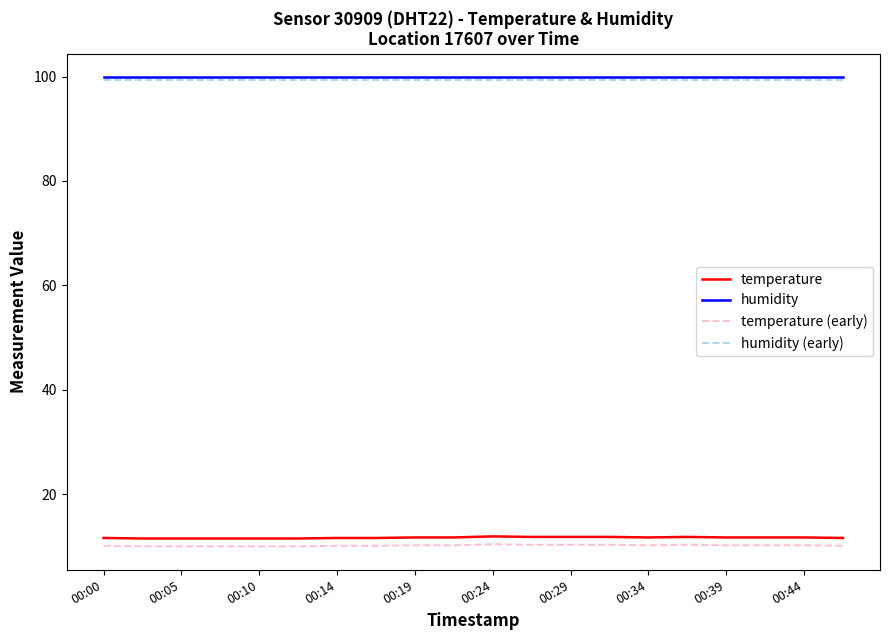

What is the greatest value displayed?

99.9